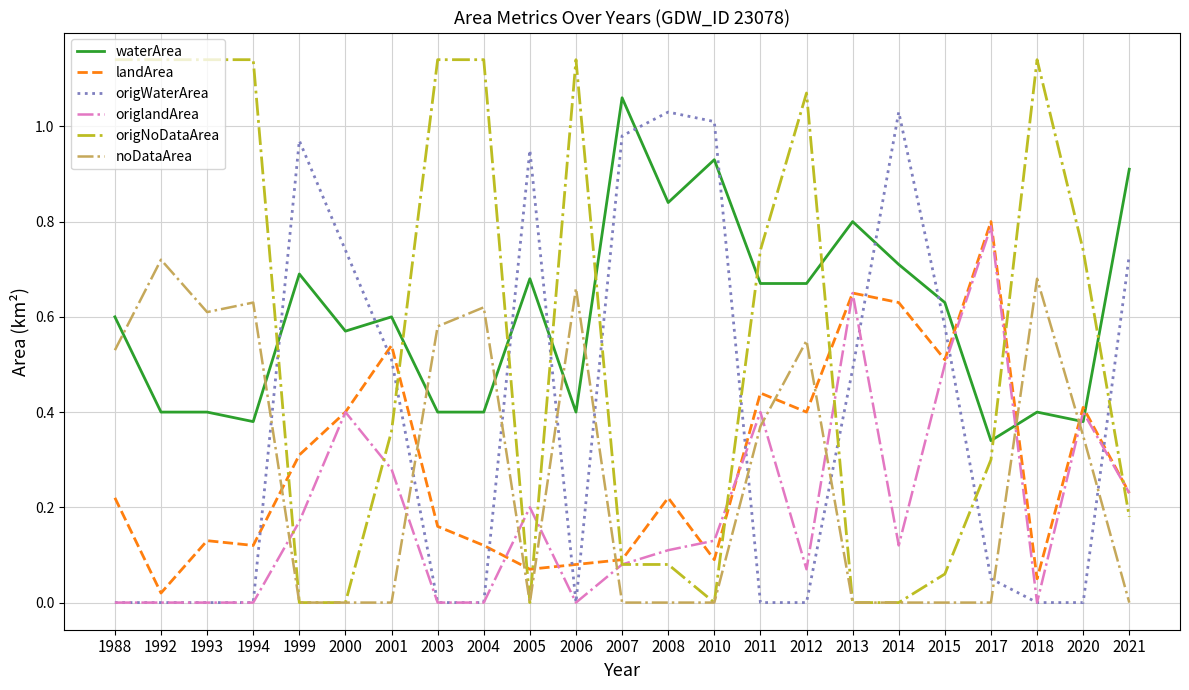

Between 2001 and 2018, which series saw the biggest shift?

origNoDataArea